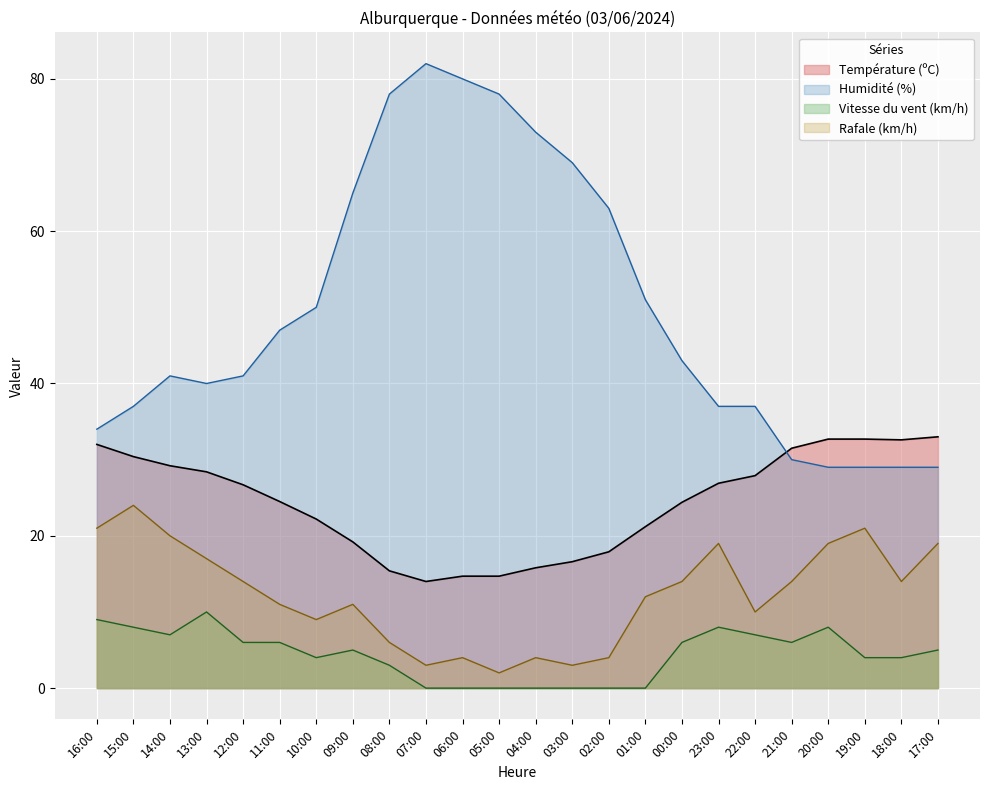

The value of Humidité (%) at 23:00 is 66.1. True or false?

False